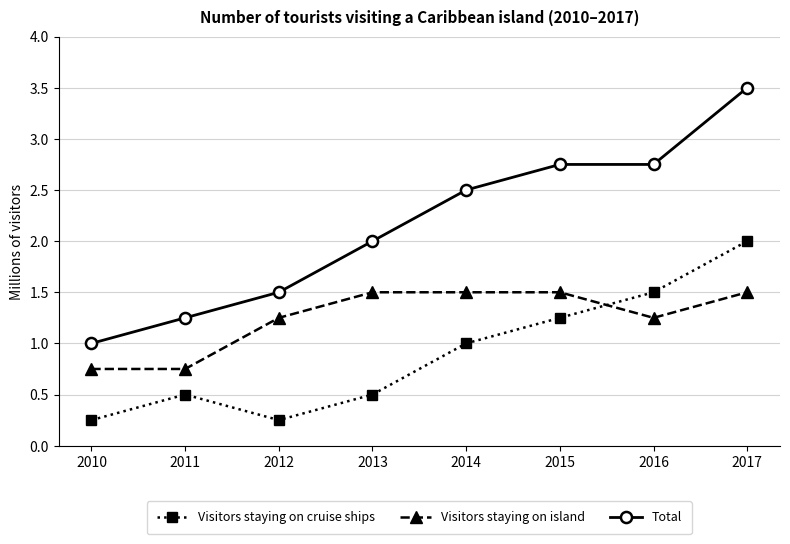

At which category is the sum across all series the highest?

2017